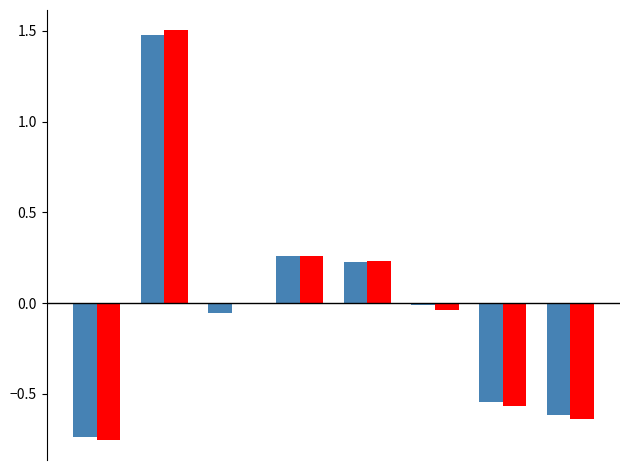

What is the greatest value displayed?

1.5